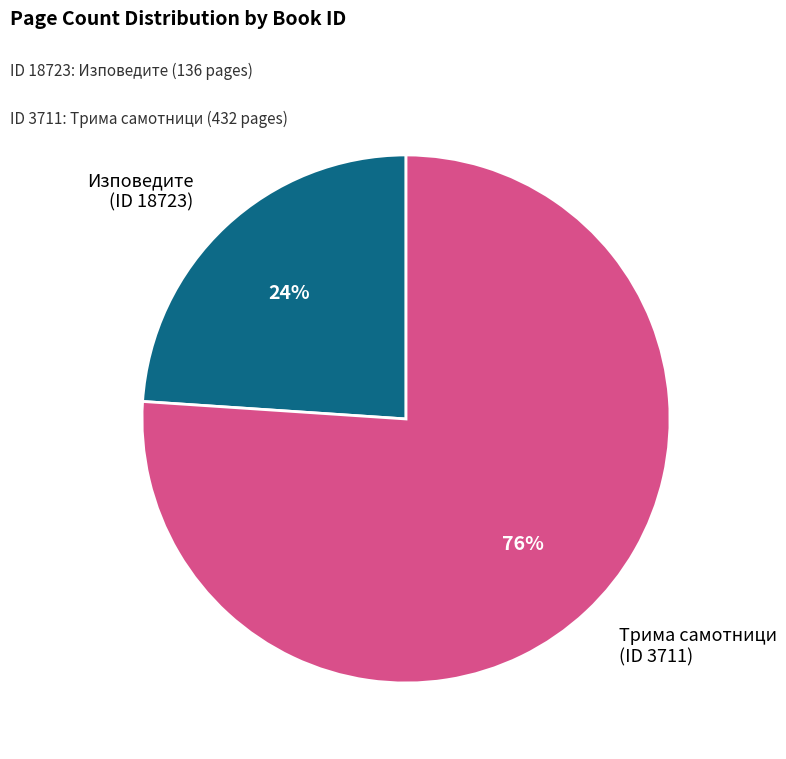

Approximately how many times larger is the value at Трима самотници (ID 3711) compared to Изповедите (ID 18723)?

3.2